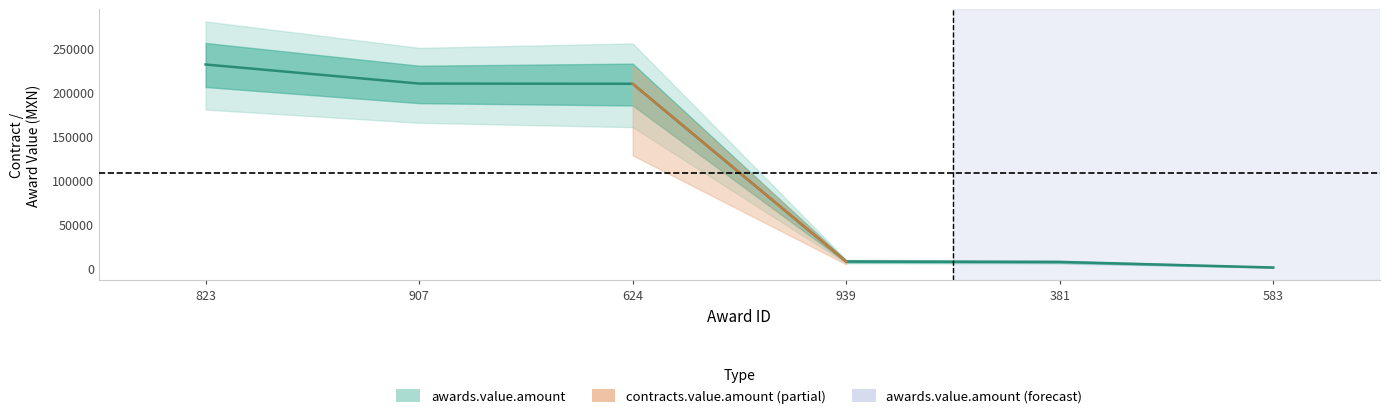

What is the average value?

110866.2